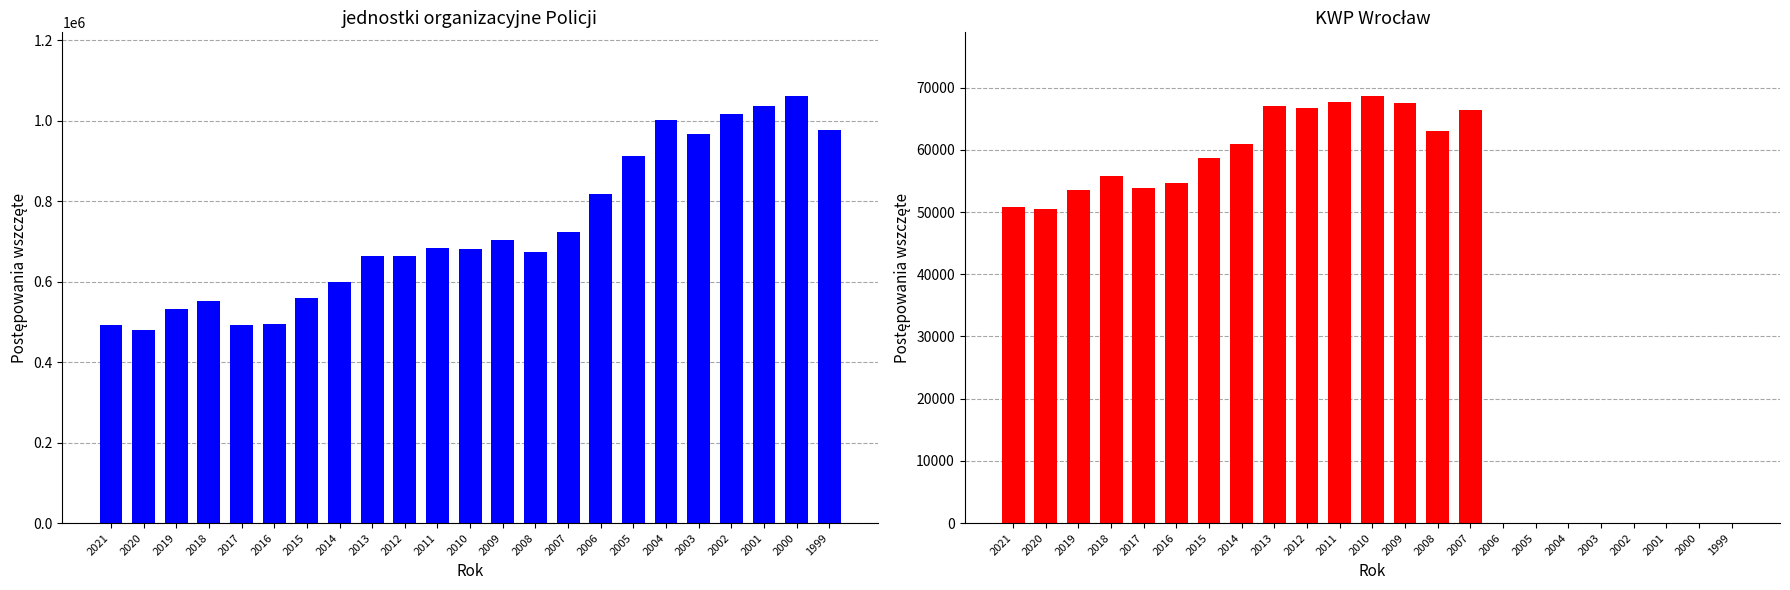

Which series has the largest total across all categories?

jednostki organizacyjne Policji